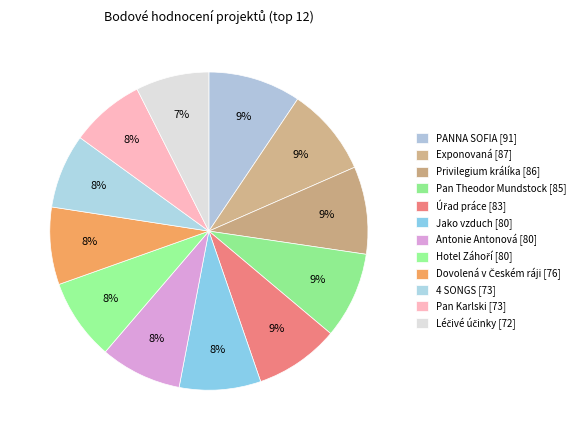

Count the number of slices in the pie.

12